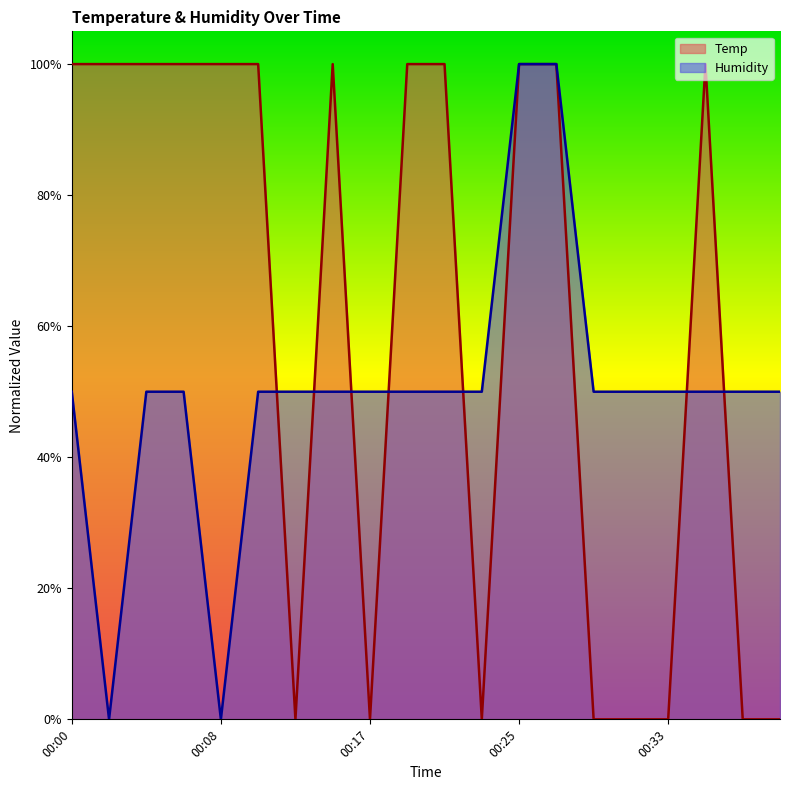

How many values in the Humidity series exceed 0?

18